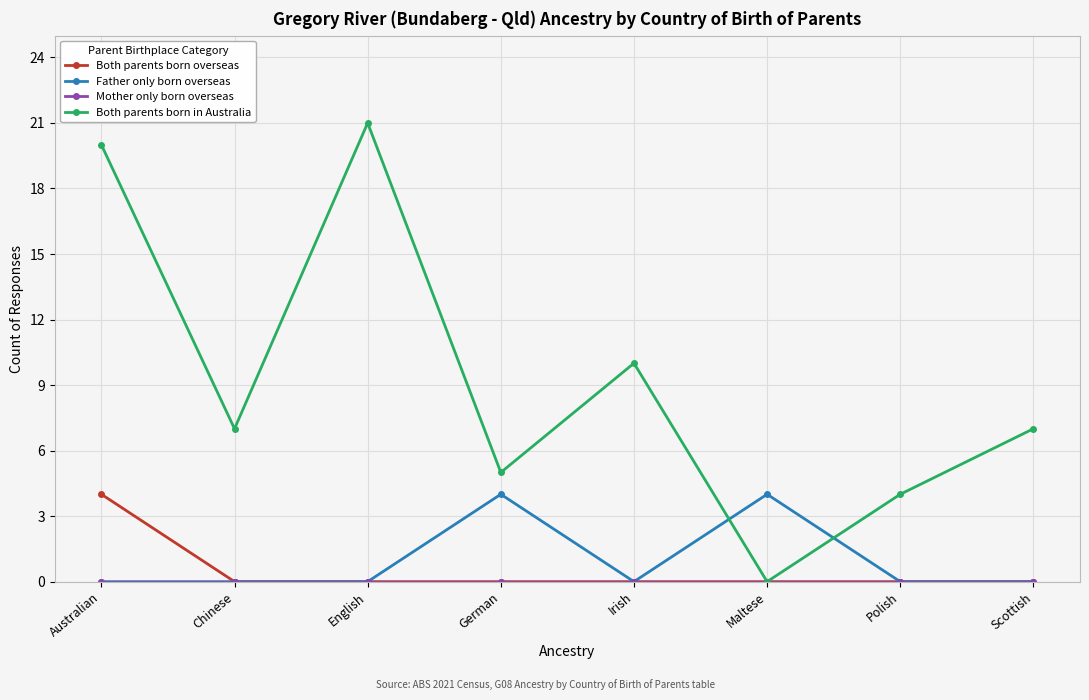

What is the approximate value of Both parents born in Australia at Scottish?

7